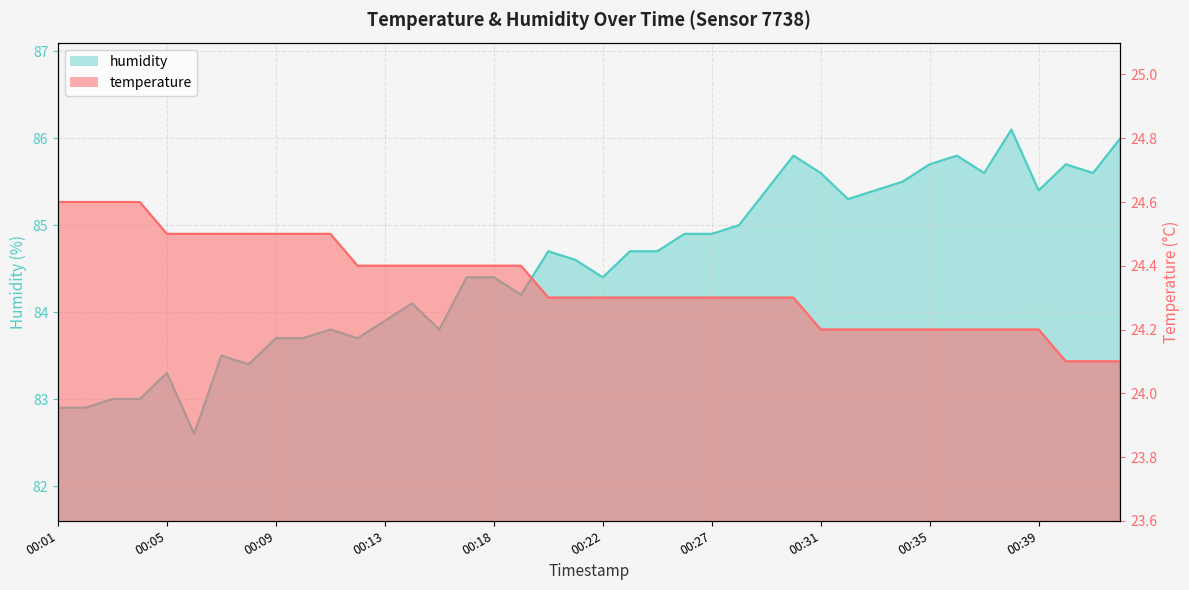

Where is humidity nearest to the value 84?

00:13